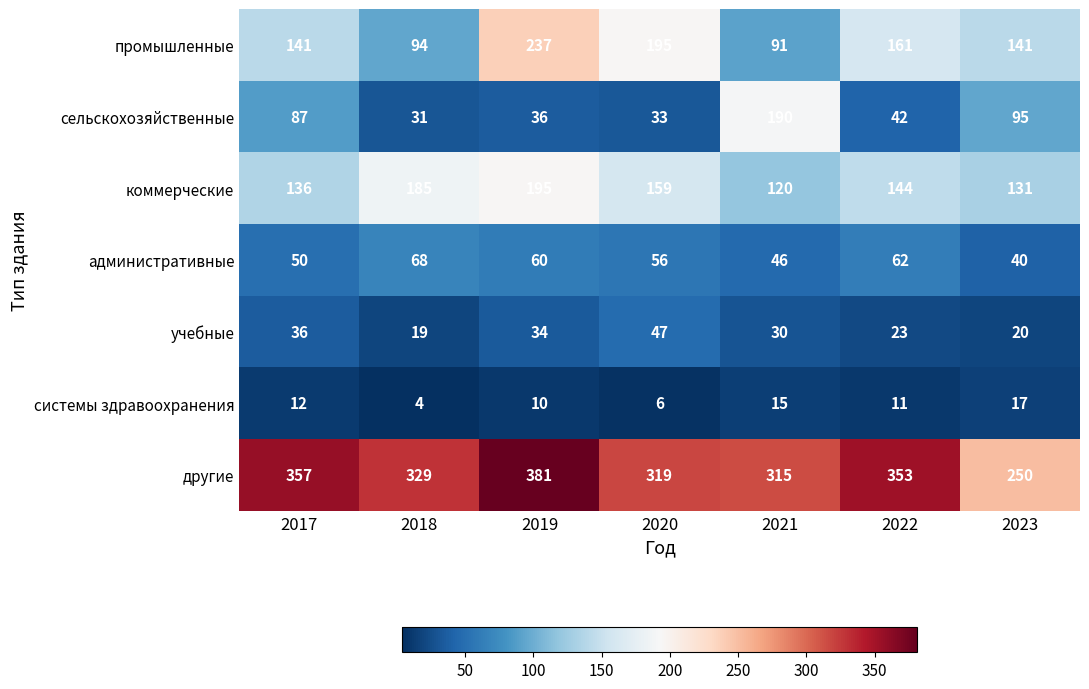

How many categories are shown in the chart?

7